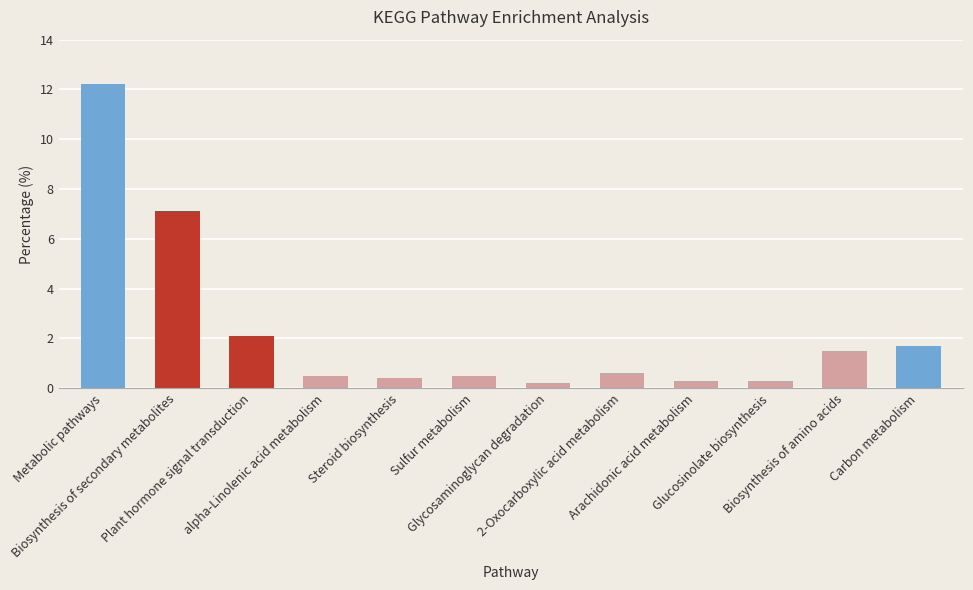

What is the difference between the maximum and minimum values?

12.0